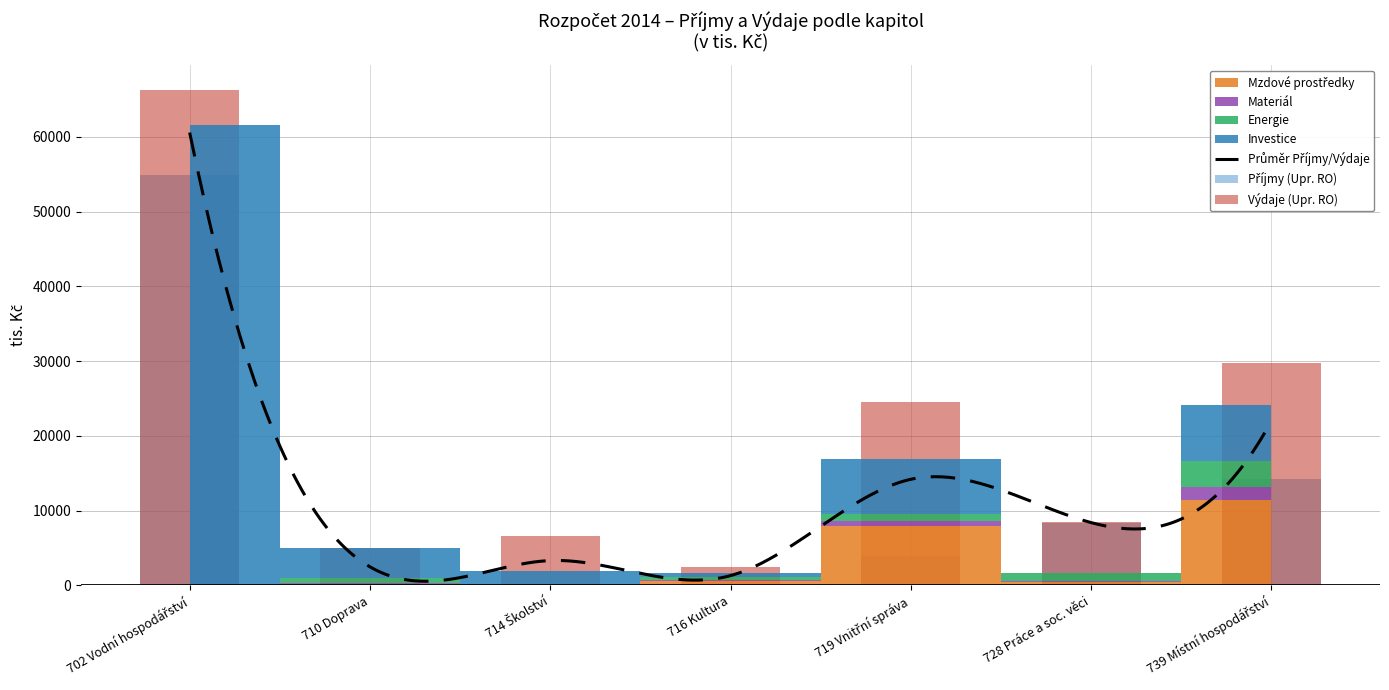

What is the maximum value for Výdaje (Upr. RO)?

66290.0